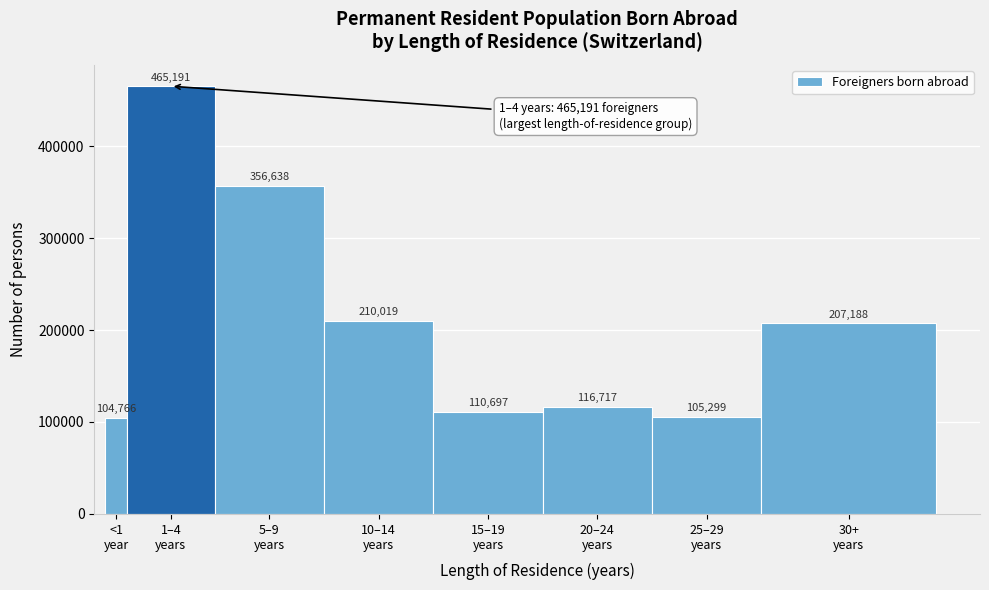

Reading right to left, transcribe all the data shown in this chart.

207188	105299	116717	110697	210019	356638	465191	104766